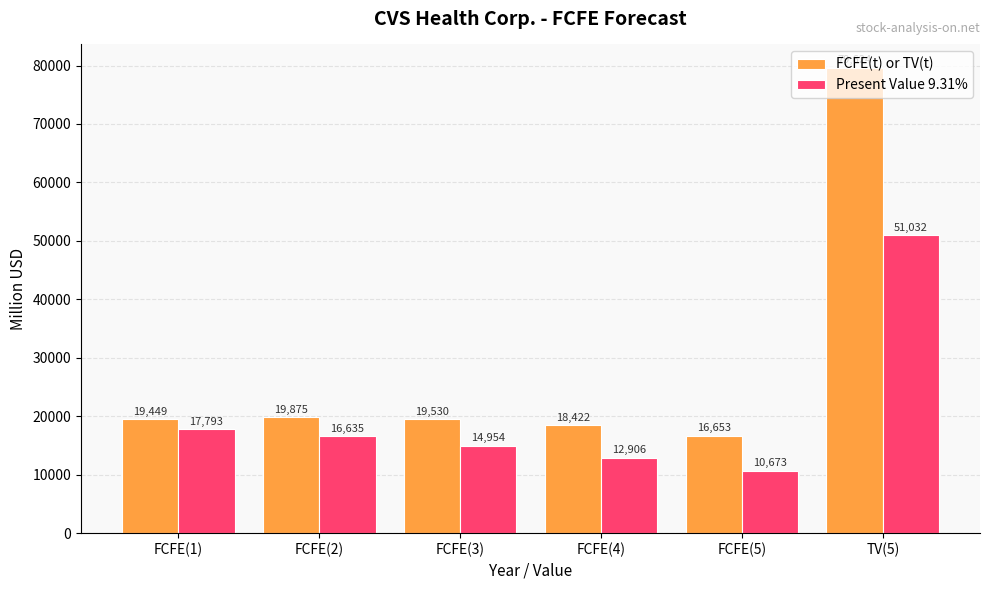

Reading right to left, what are all the values shown in this chart?

FCFE(t) or TV(t): 79624	16653	18422	19530	19875	19449
Present Value 9.31%: 51032	10673	12906	14954	16635	17793